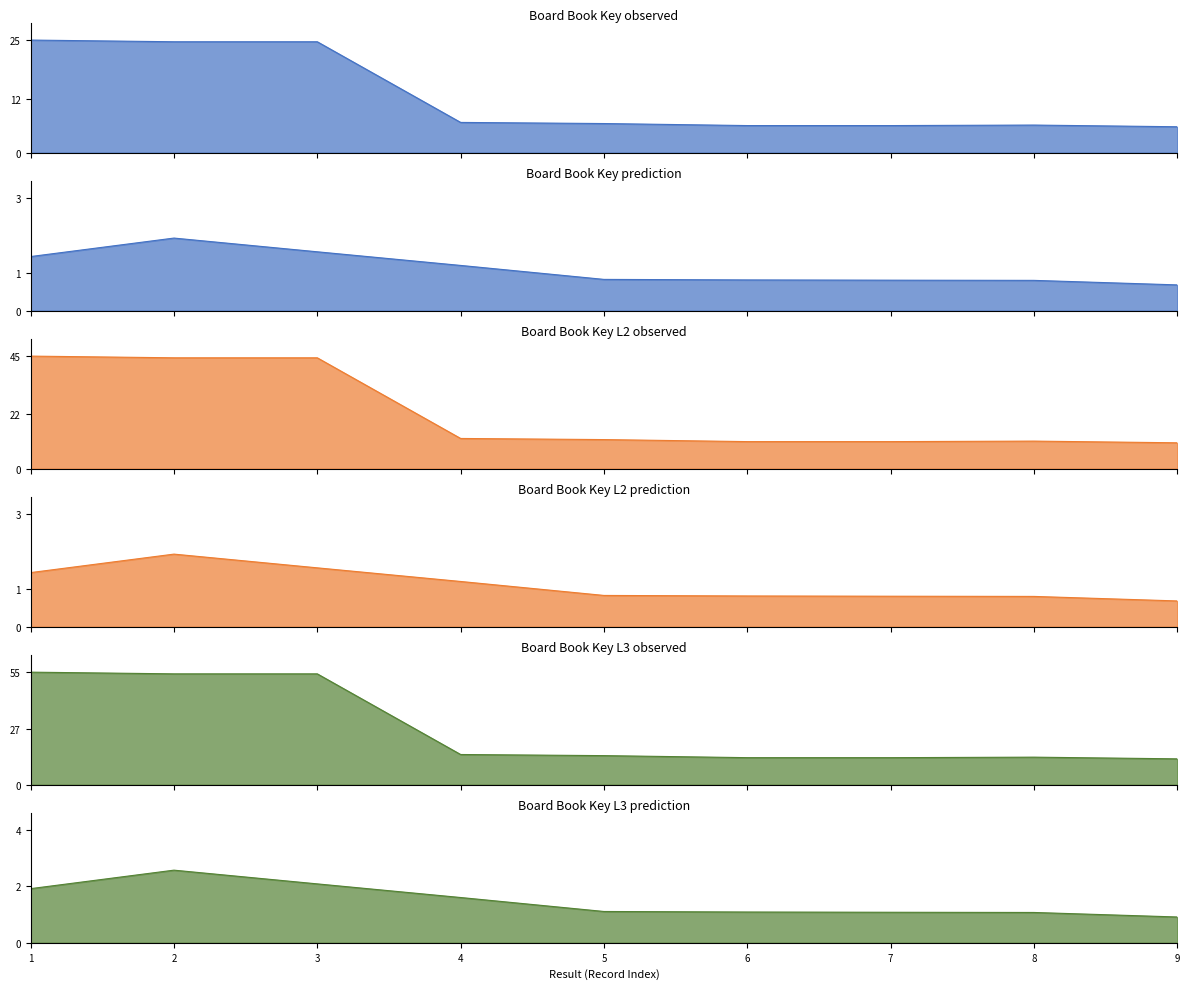

Count the number of values greater than 11.

6